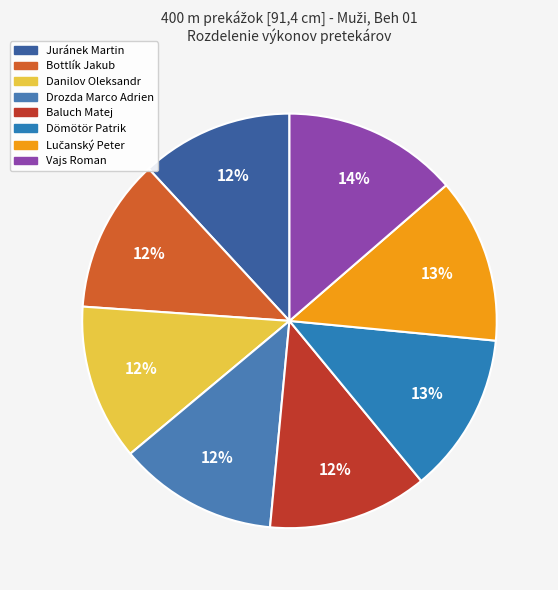

Between Vajs Roman and Dömötör Patrik, which is larger?

Vajs Roman